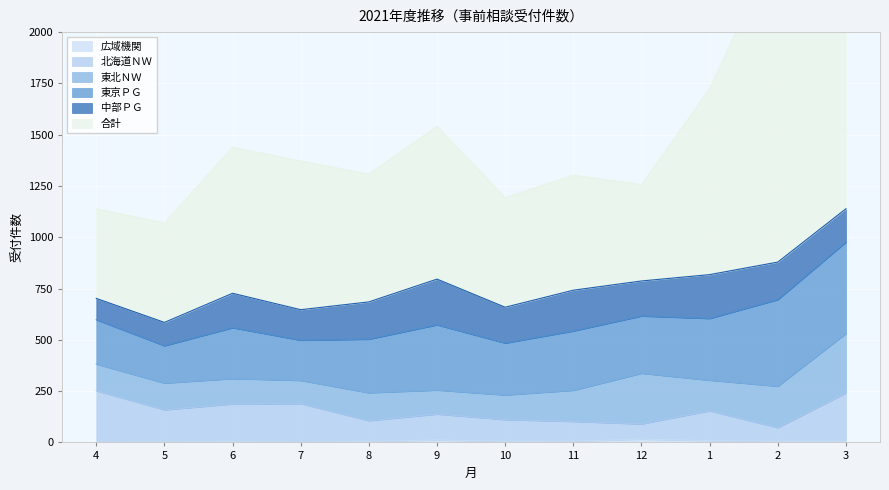

What is the label of the 6th point from the left?

9